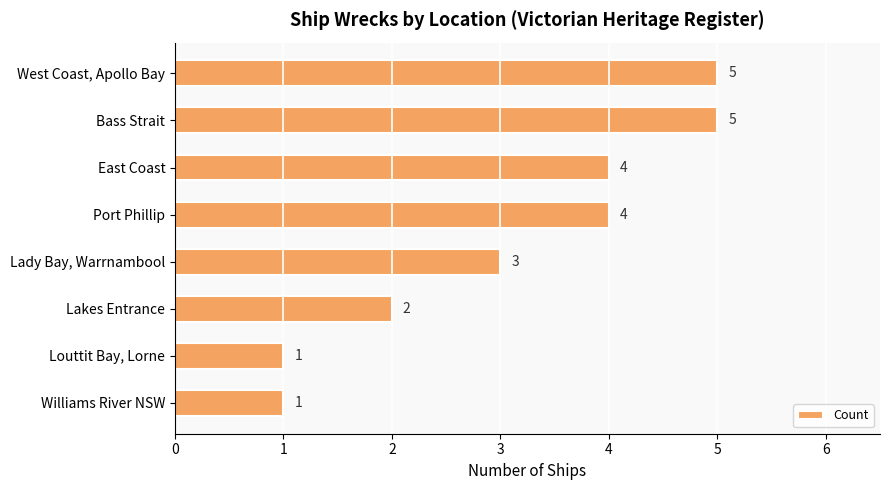

Between West Coast, Apollo Bay and East Coast, which is larger?

West Coast, Apollo Bay